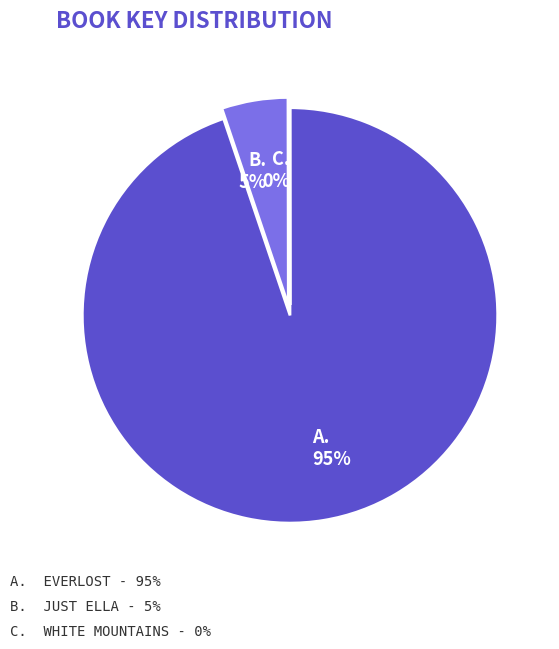

Does any single category account for the majority?

Yes